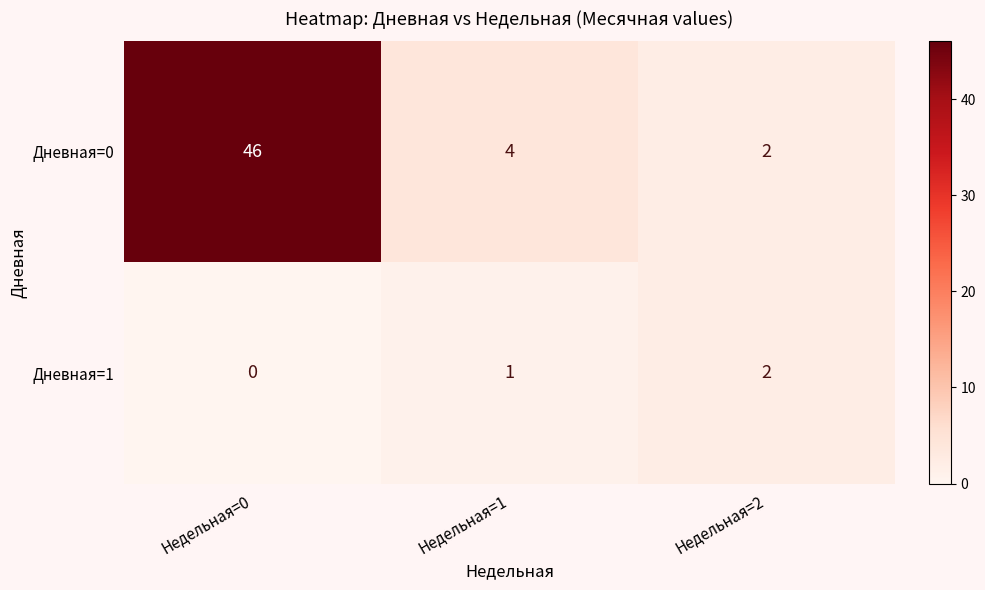

Which series has the widest spread of values?

Дневная=0